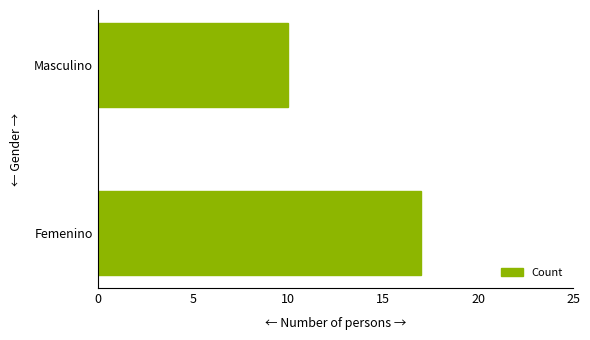

Are the bars grouped side by side (vs. stacked)?

No